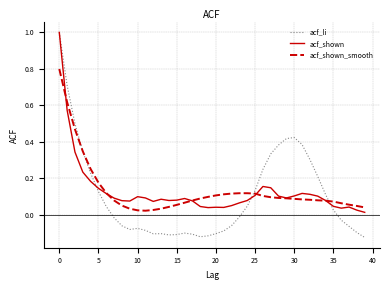

What is the greatest value displayed?

1.0